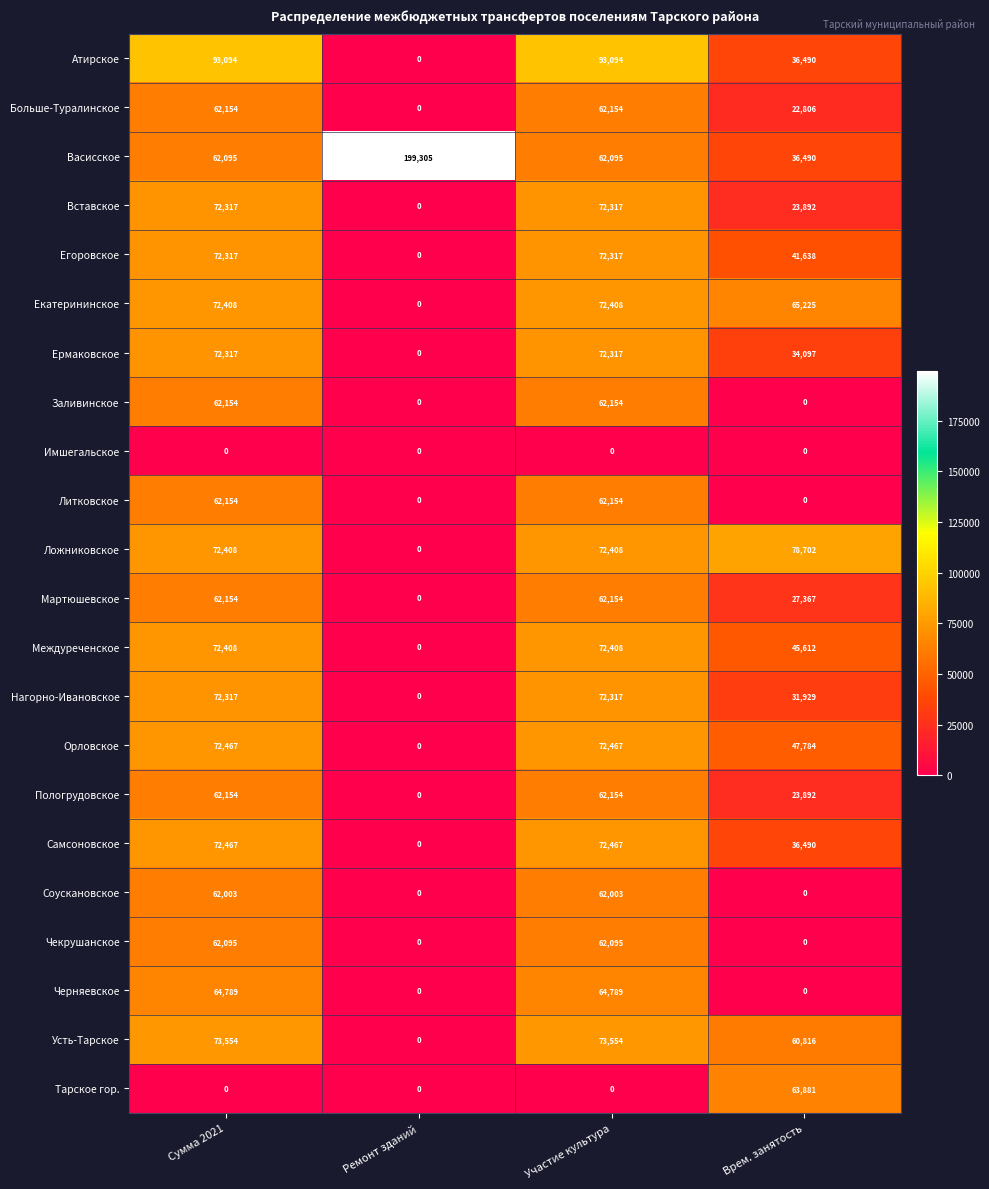

What is the highest value of the Пологрудовское series?

62154